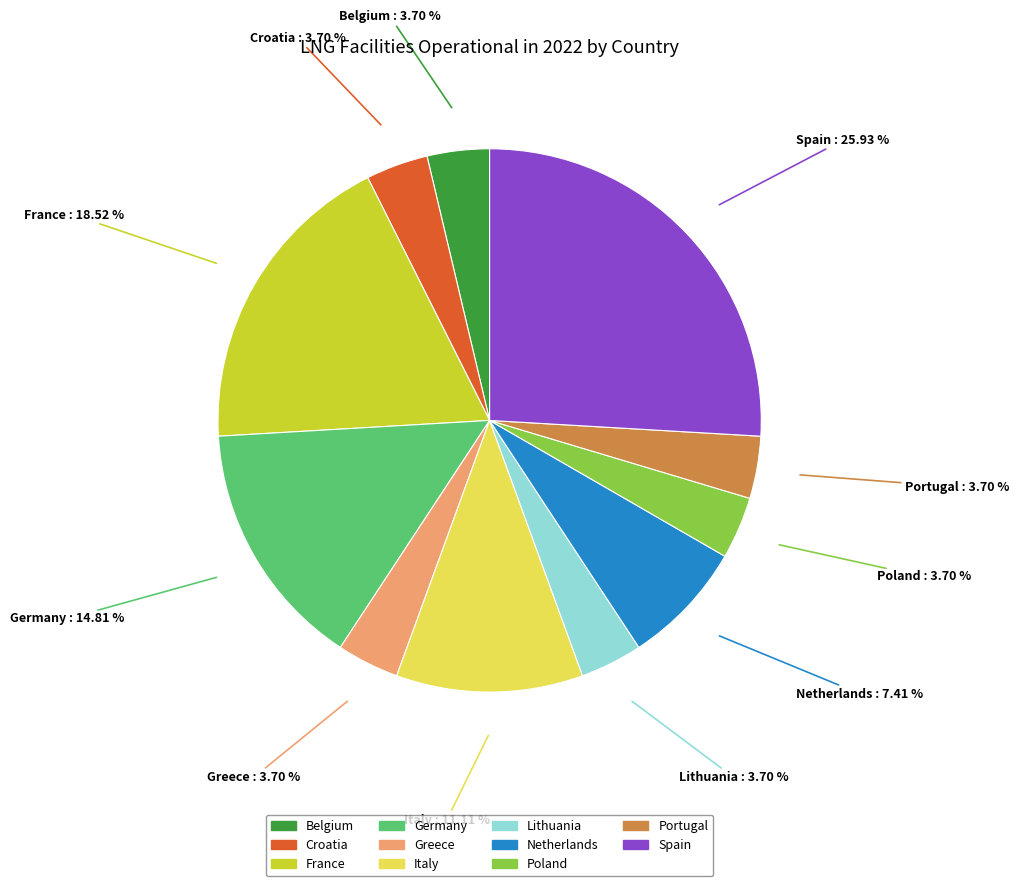

Is there a majority slice in this chart?

No